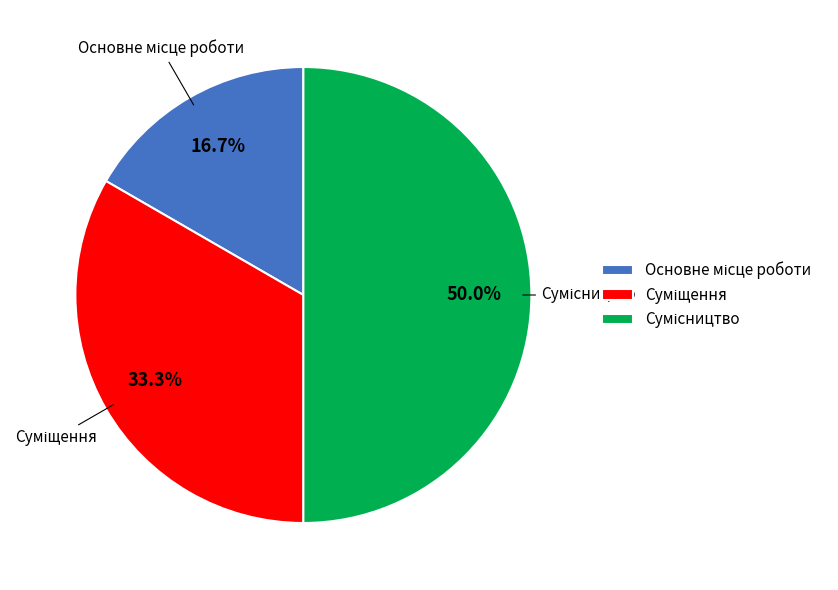

How many segments does this pie chart have?

3